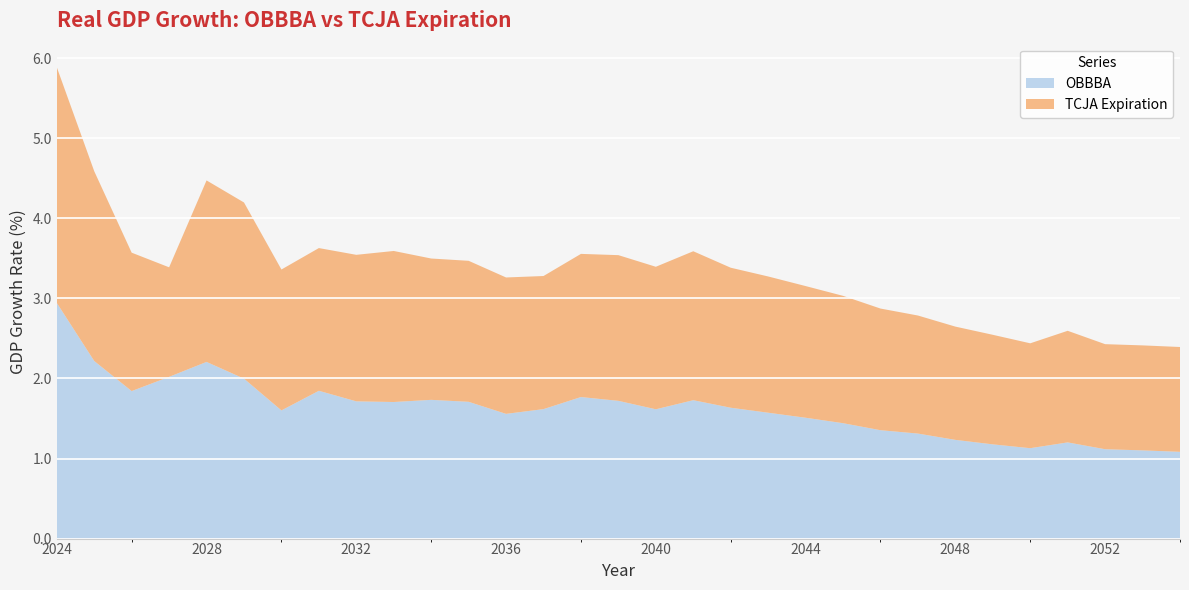

Reading left to right, extract all data points from this chart.

OBBBA: 2.9	2.2	1.8	2.0	2.2	2.0	1.6	1.8	1.7	1.7	1.7	1.7	1.6	1.6	1.8	1.7	1.6	1.7	1.6	1.6	1.5	1.4	1.4	1.3	1.2	1.2	1.1	1.2	1.1	1.1	1.1
TCJA Expiration: 2.9	2.4	1.7	1.4	2.3	2.2	1.8	1.8	1.8	1.9	1.8	1.8	1.7	1.7	1.8	1.8	1.8	1.9	1.7	1.7	1.6	1.6	1.5	1.5	1.4	1.4	1.3	1.4	1.3	1.3	1.3